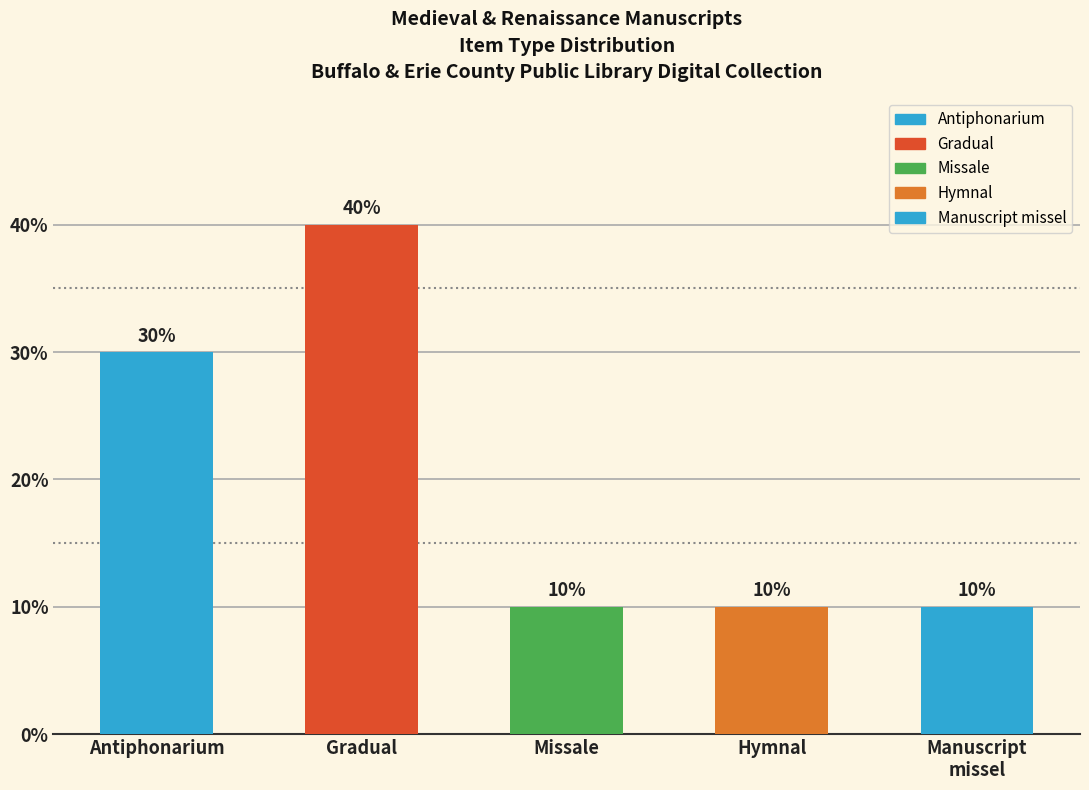

Which label corresponds to the largest value in the chart?

Gradual